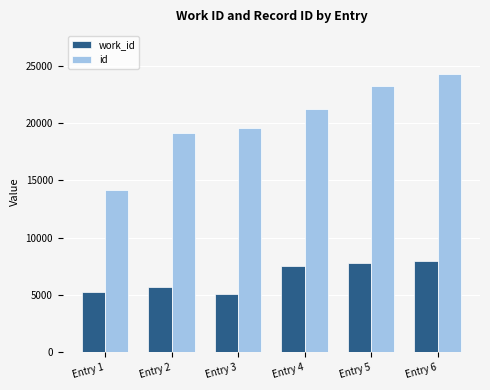

What is the difference between the maximum and second lowest values in the id series?

5143